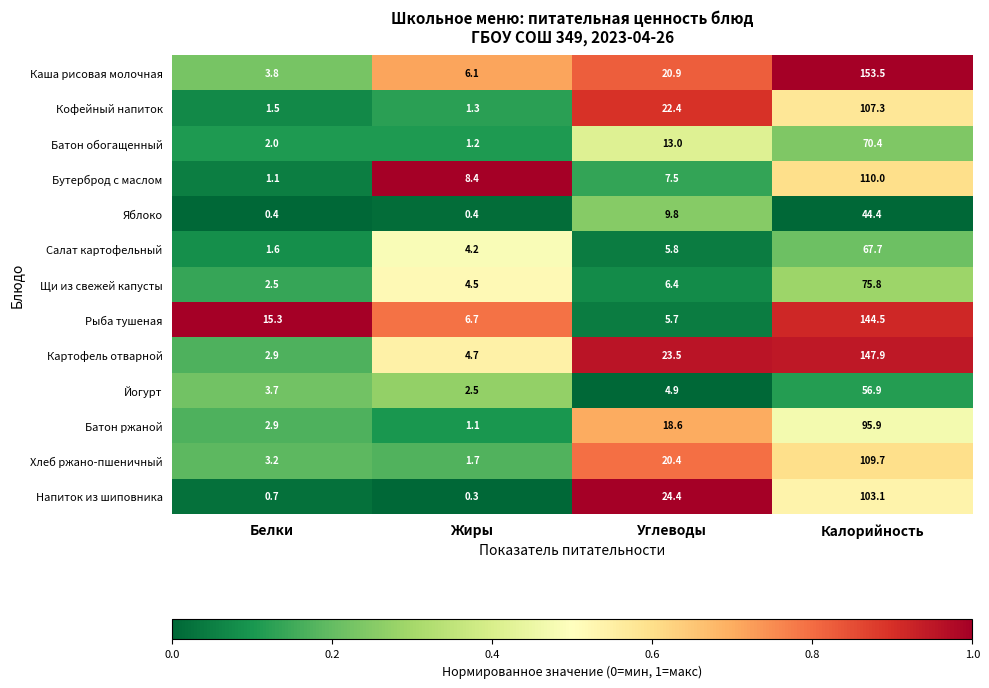

Which series changed the most between Белки and Калорийность?

Каша рисовая молочная